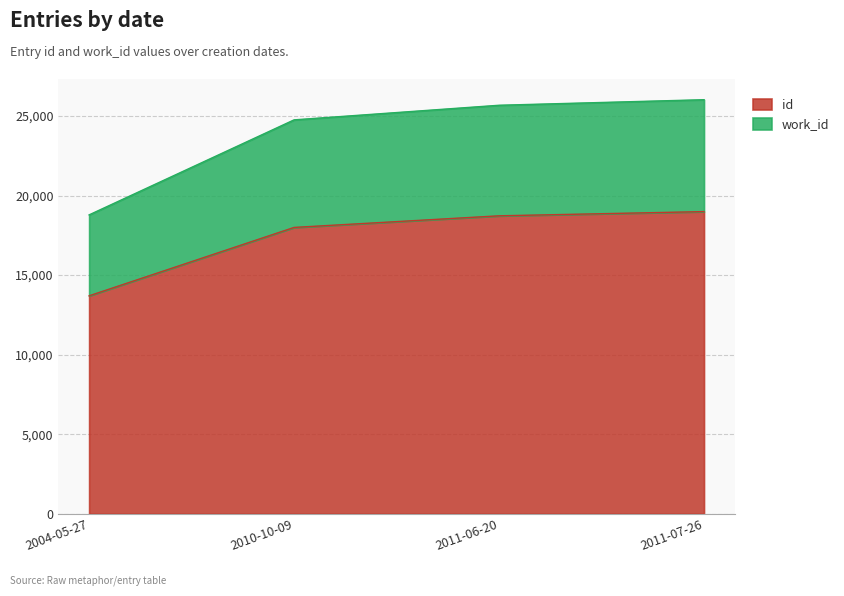

True or false: work_id and id cross at least once.

False